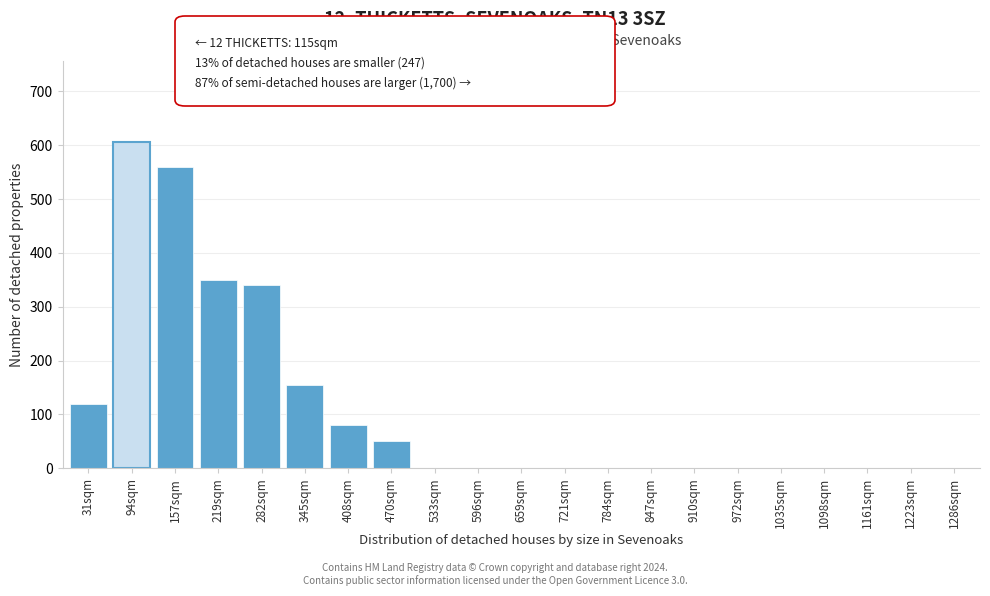

Reading left to right, list all the values displayed in this chart.

31sqm=120	94sqm=605	157sqm=560	219sqm=350	282sqm=340	345sqm=155	408sqm=80	470sqm=50	533sqm=0	596sqm=0	659sqm=0	721sqm=0	784sqm=0	847sqm=0	910sqm=0	972sqm=0	1035sqm=0	1098sqm=0	1161sqm=0	1223sqm=0	1286sqm=0